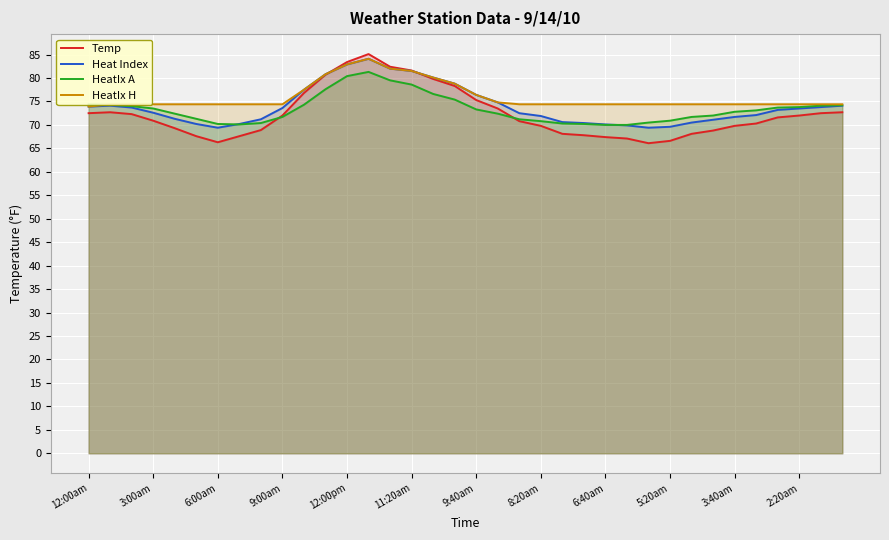

The HeatIx H series shows 81.5 at 11:20am. True or false?

True